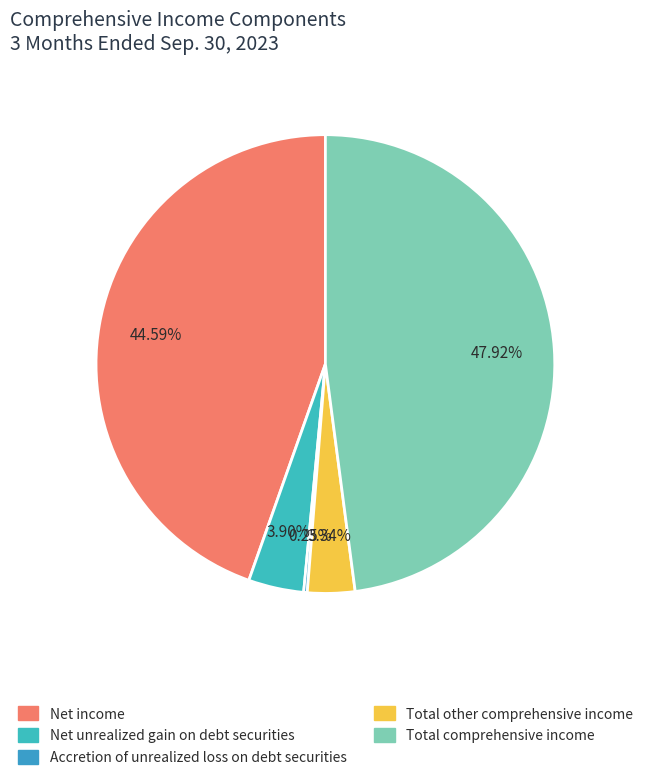

Count the number of slices in the pie.

5